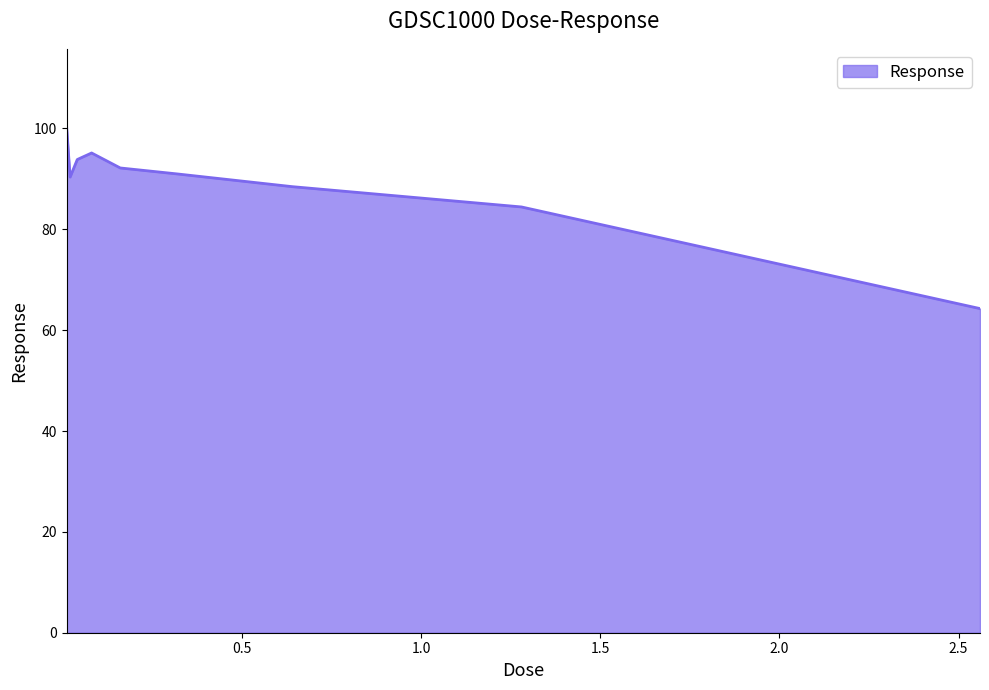

What is the difference between the maximum and minimum values?

36.4